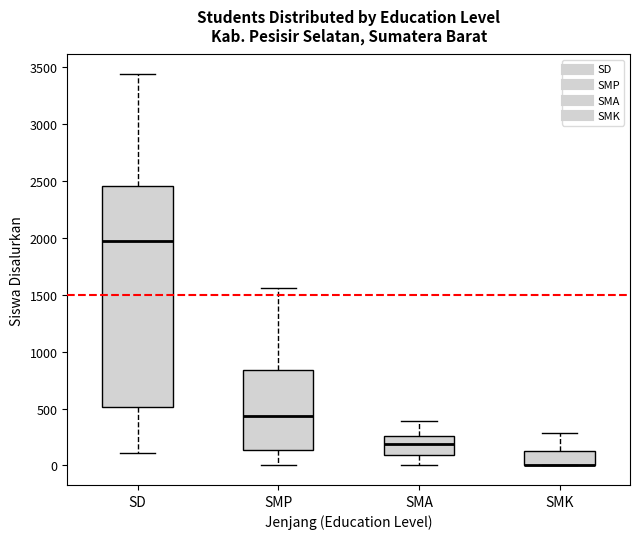

Reading left to right, read every box against the y-axis: the position of its median line, the range the box covers, and the ends of its whiskers. The values are not printed on the chart, so give them approximately, as read against the axis.

SD: median 1950, box 500 to 2450, whiskers 100 to 3450
SMP: median 450, box 150 to 850, whiskers 0 to 1550
SMA: median 200, box 100 to 250, whiskers 0 to 400
SMK: median 0 (drawn on the box's lower edge), box 0 to 100, whiskers 0 to 300